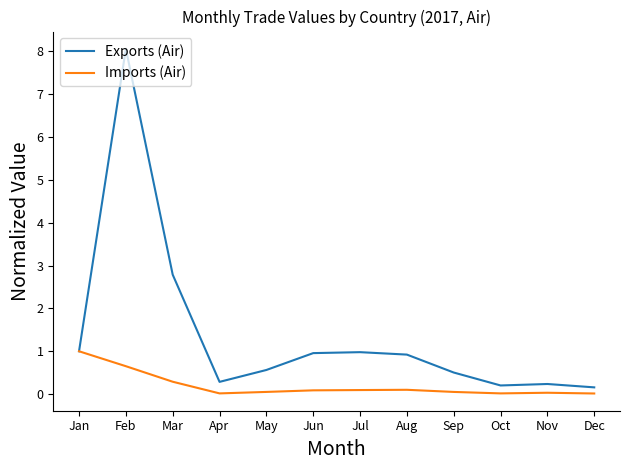

What is the difference between the maximum and second lowest values in the Exports (Air) series?

7.9